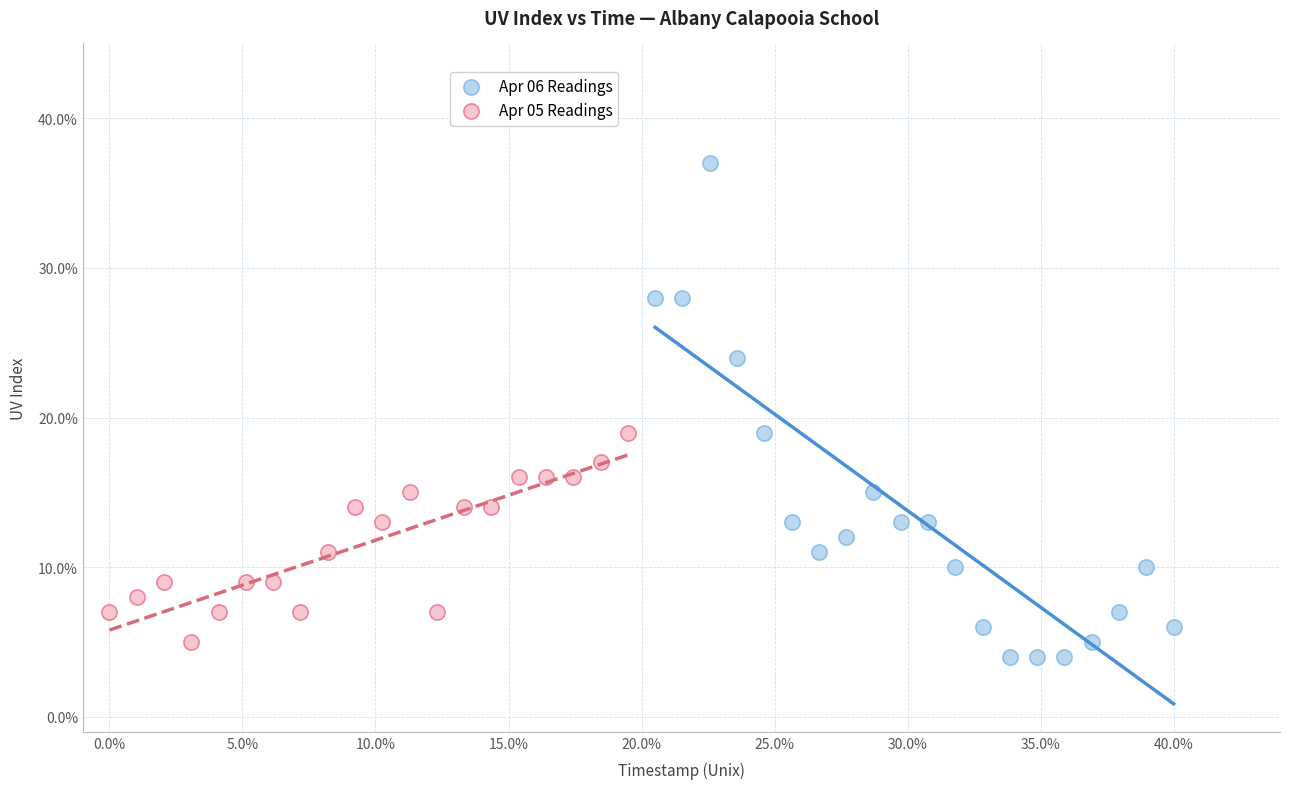

What are all the series names shown in the legend?

Apr 06 Readings, Apr 05 Readings